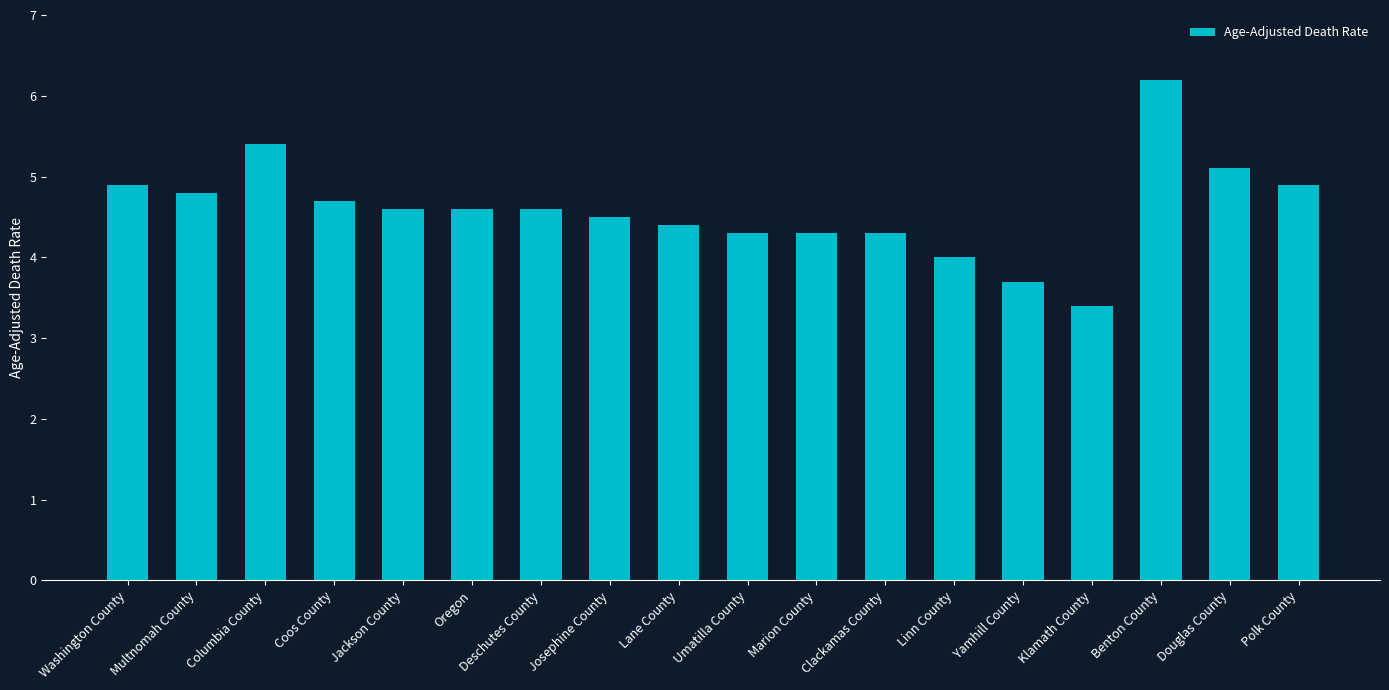

What is the sum of all values?

82.7